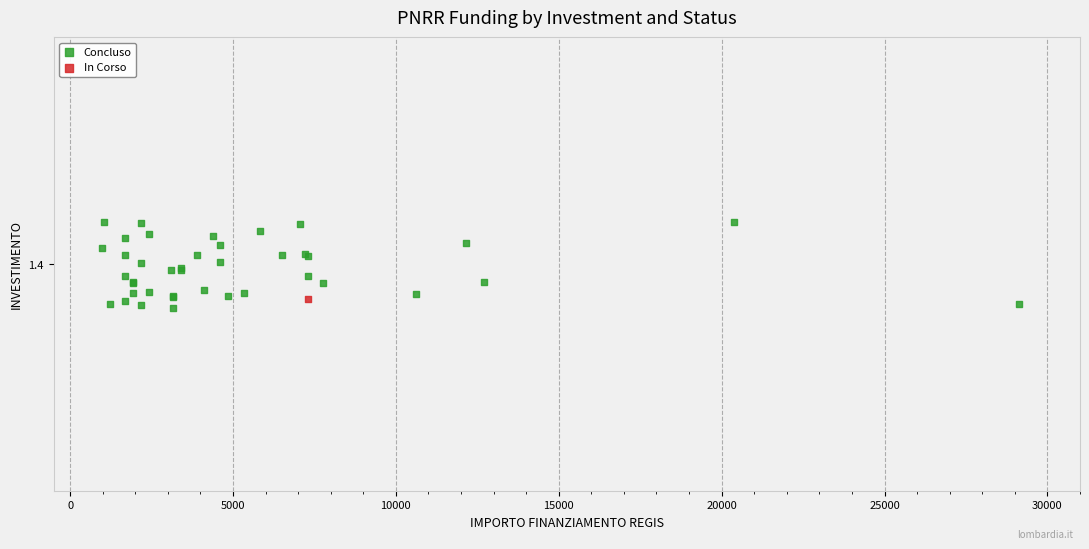

What are all the series names shown in the legend?

Concluso, In Corso